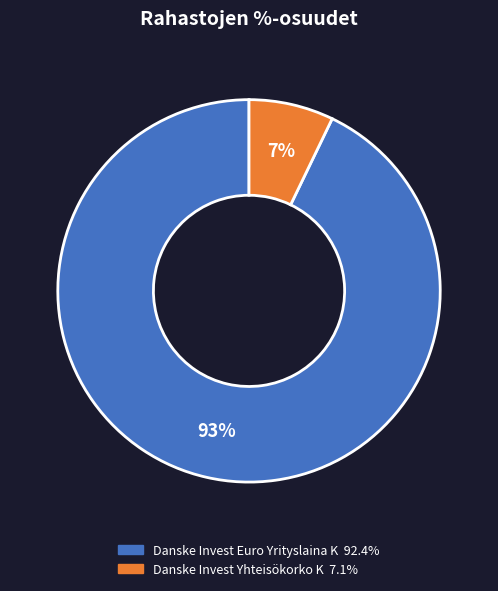

Do Danske Invest Euro Yrityslaina K and Danske Invest Yhteisökorko K together represent more than half of the pie?

Yes